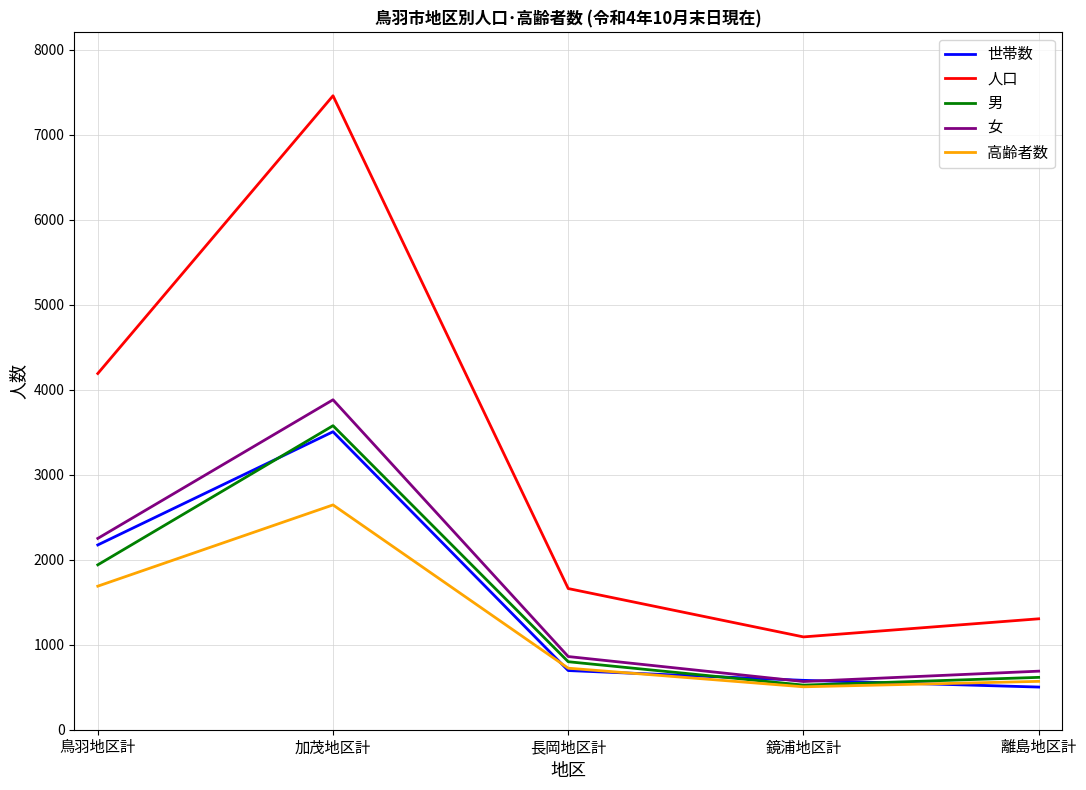

True or false: 人口 and 世帯数 cross at least once.

False